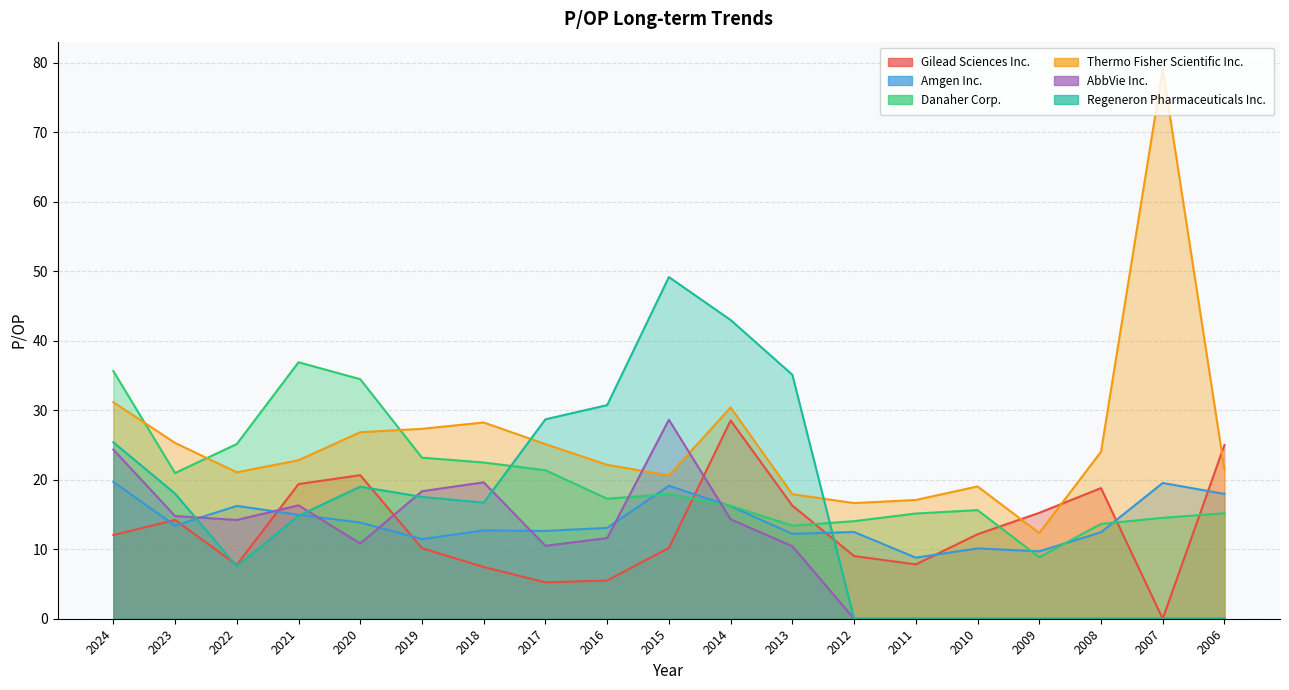

How many lines are shown in the chart?

6